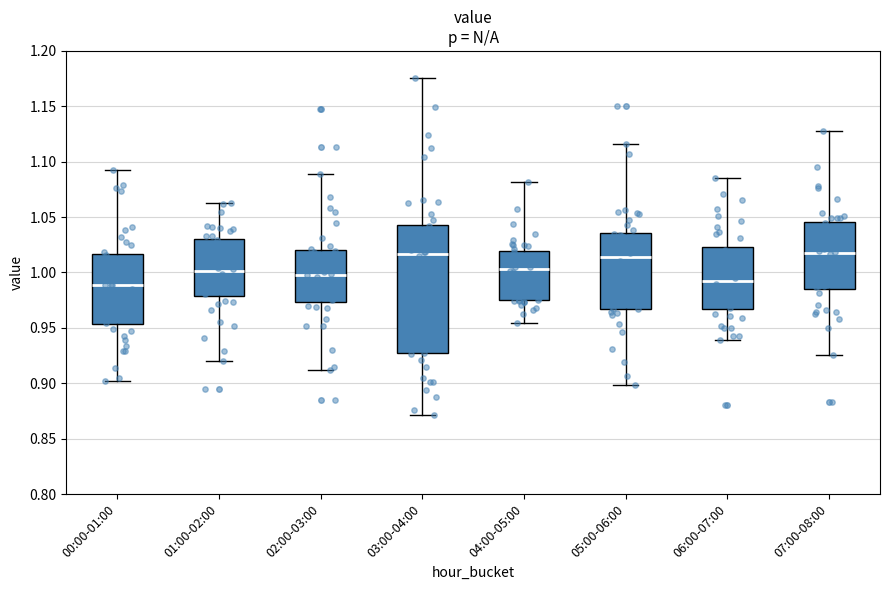

Reading left to right, read every box against the y-axis: the position of its median line, the range the box covers, and the ends of its whiskers. The values are not printed on the chart, so give them approximately, as read against the axis.

00:00-01:00: median 0.990, box 0.955 to 1.015, whiskers 0.900 to 1.095
01:00-02:00: median 1.000, box 0.980 to 1.030, whiskers 0.920 to 1.065
02:00-03:00: median 1.000, box 0.975 to 1.020, whiskers 0.910 to 1.090
03:00-04:00: median 1.015, box 0.925 to 1.045, whiskers 0.870 to 1.175
04:00-05:00: median 1.005, box 0.975 to 1.020, whiskers 0.955 to 1.080
05:00-06:00: median 1.015, box 0.965 to 1.035, whiskers 0.900 to 1.115
06:00-07:00: median 0.995, box 0.965 to 1.025, whiskers 0.940 to 1.085
07:00-08:00: median 1.020, box 0.985 to 1.045, whiskers 0.925 to 1.130